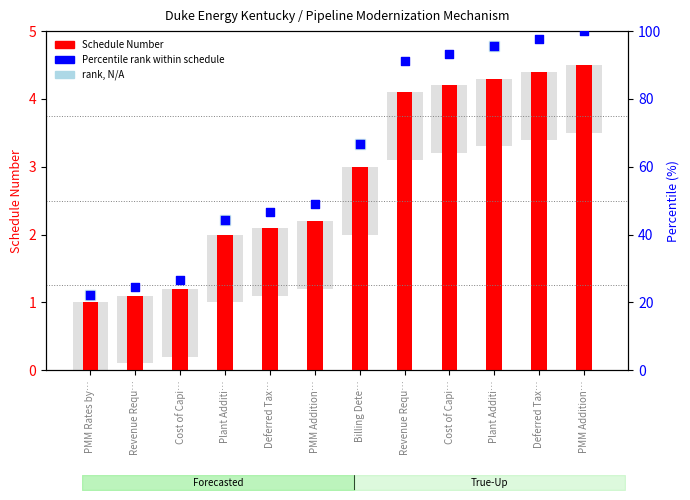

Which has a higher value, Deferred Tax… or Cost of Capi…?

Cost of Capi…